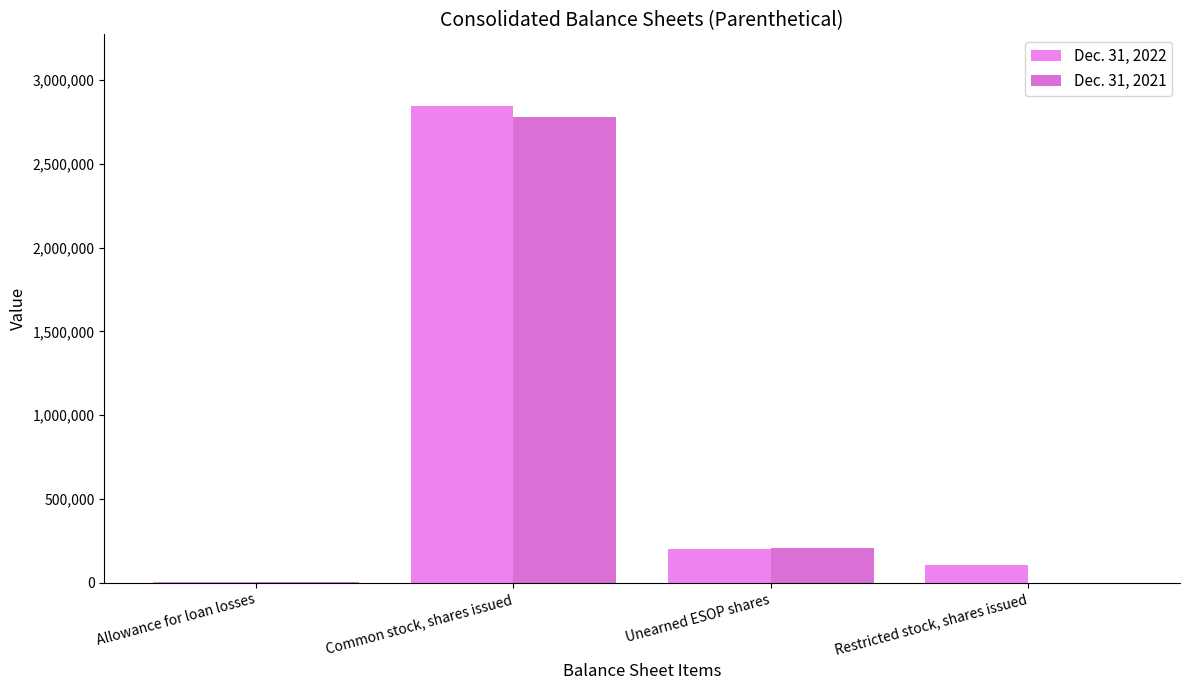

What is the difference between the maximum and minimum values in the Dec. 31, 2021 series?

2777250